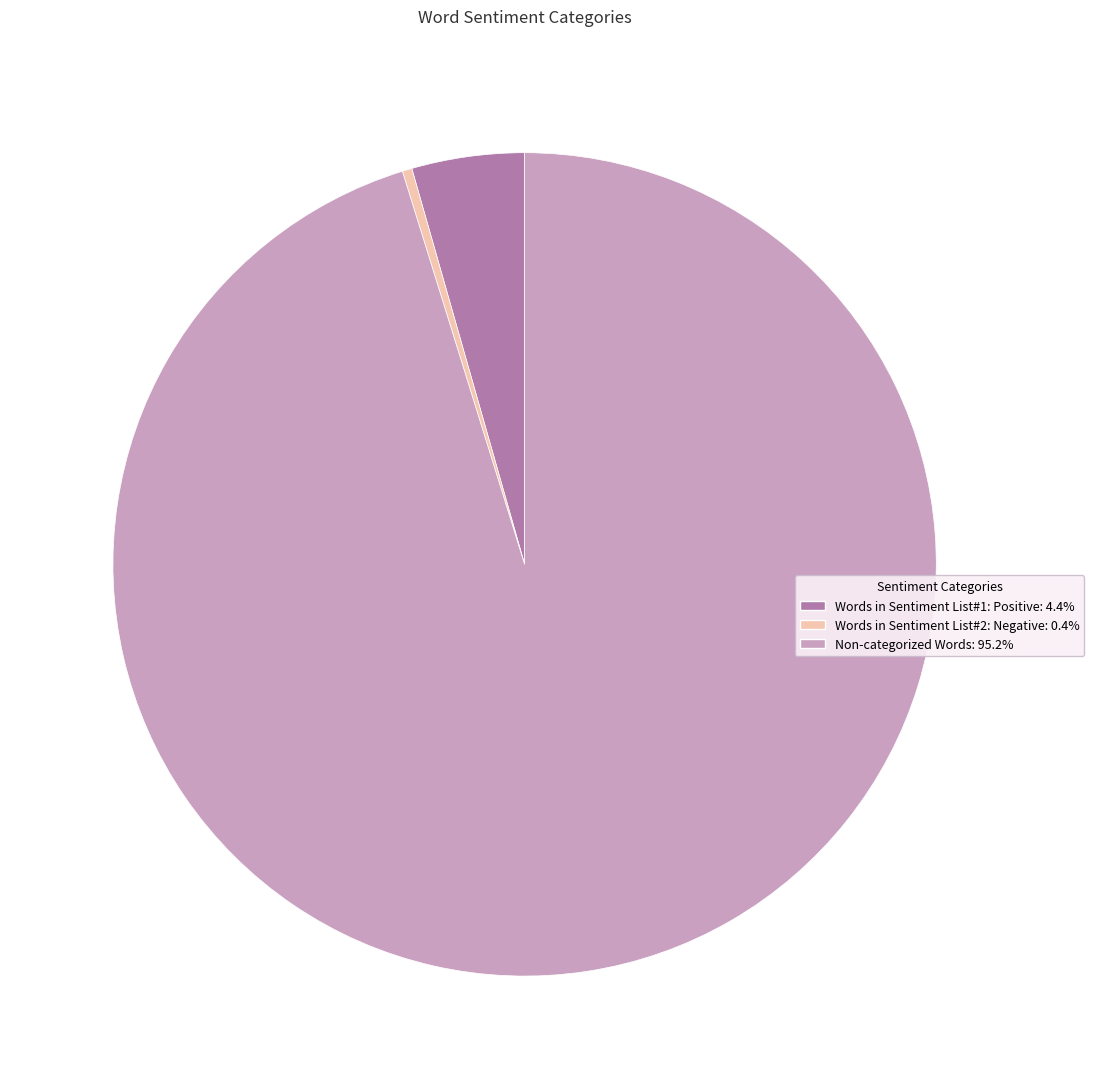

Is there any slice that represents more than half of the pie?

Yes